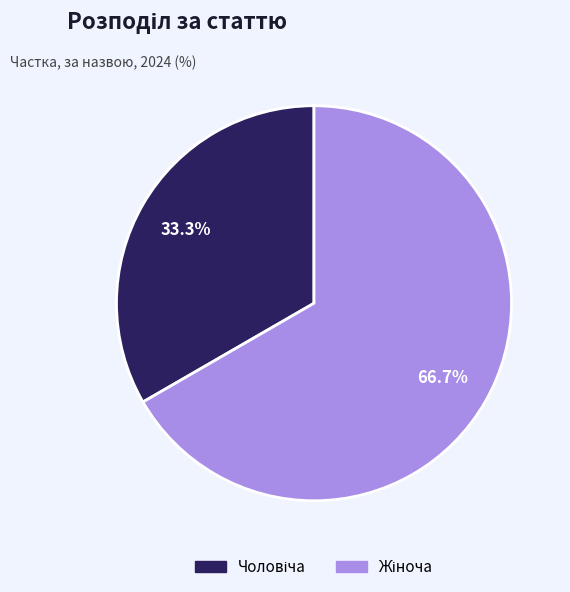

Is there any slice that represents more than half of the pie?

Yes